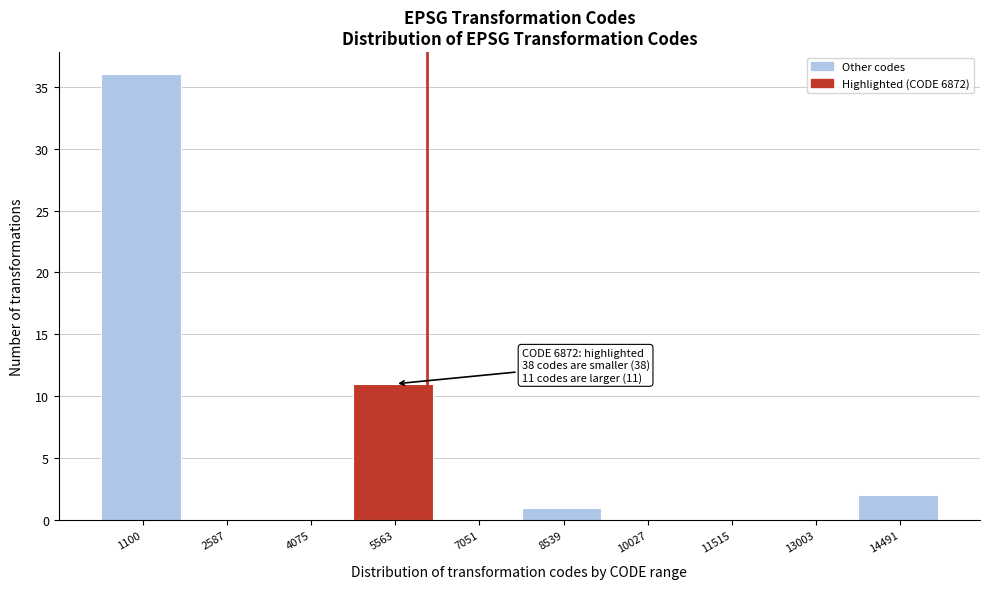

What is the sum of all values?

50